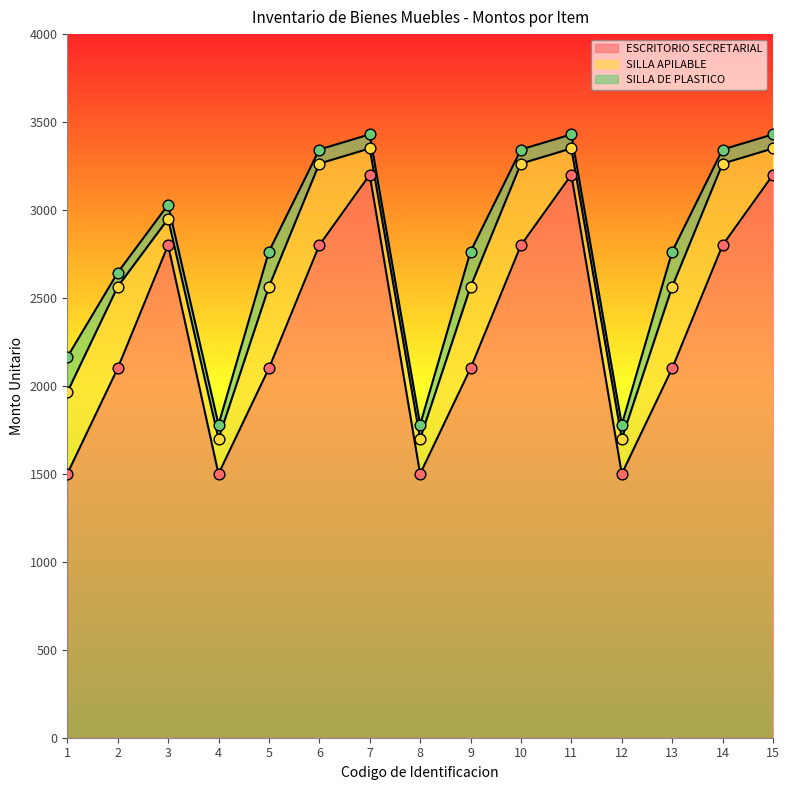

Is the value of ESCRITORIO SECRETARIAL at 15 greater than the value of SILLA APILABLE at 13?

Yes